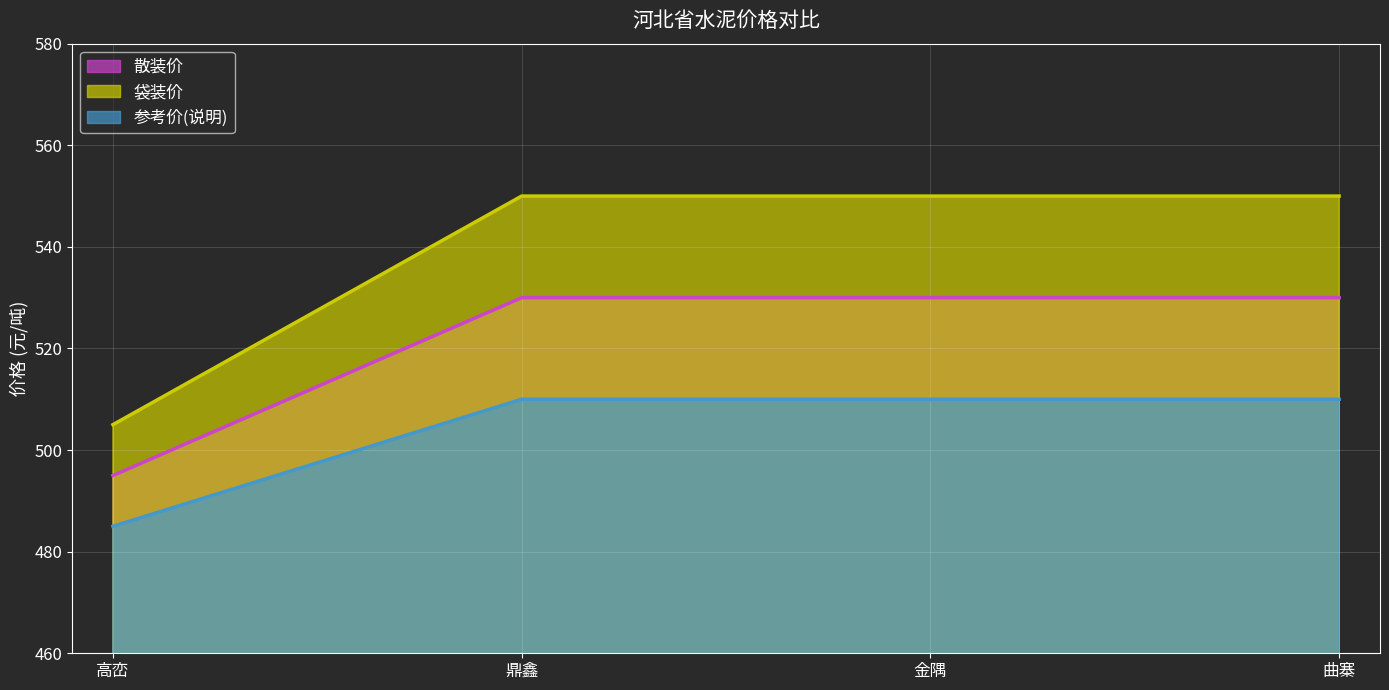

Which series has the widest spread of values?

袋装价